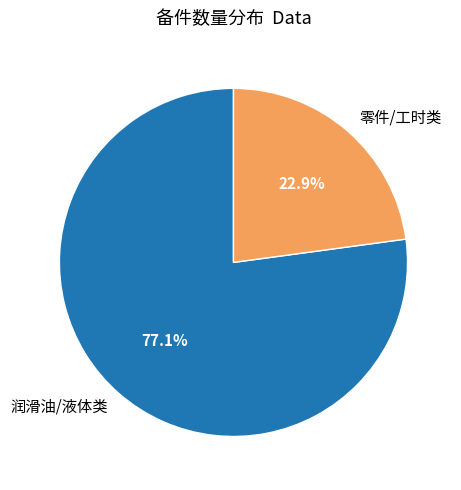

Which has a higher value, 润滑油/液体类 or 零件/工时类?

润滑油/液体类